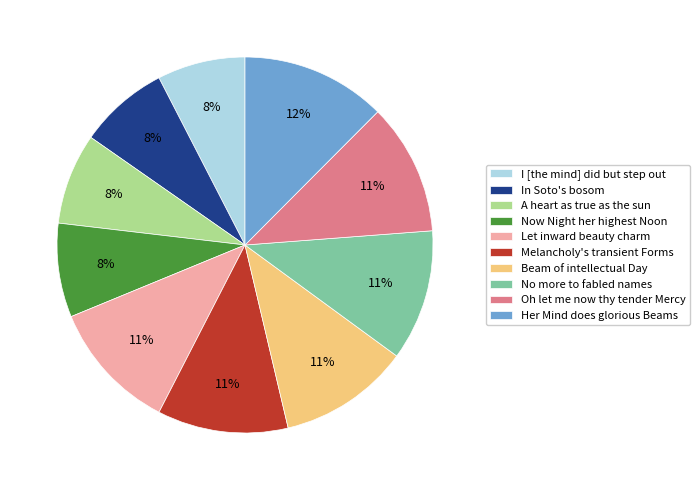

To the nearest percent, what is the average slice percentage?

10%